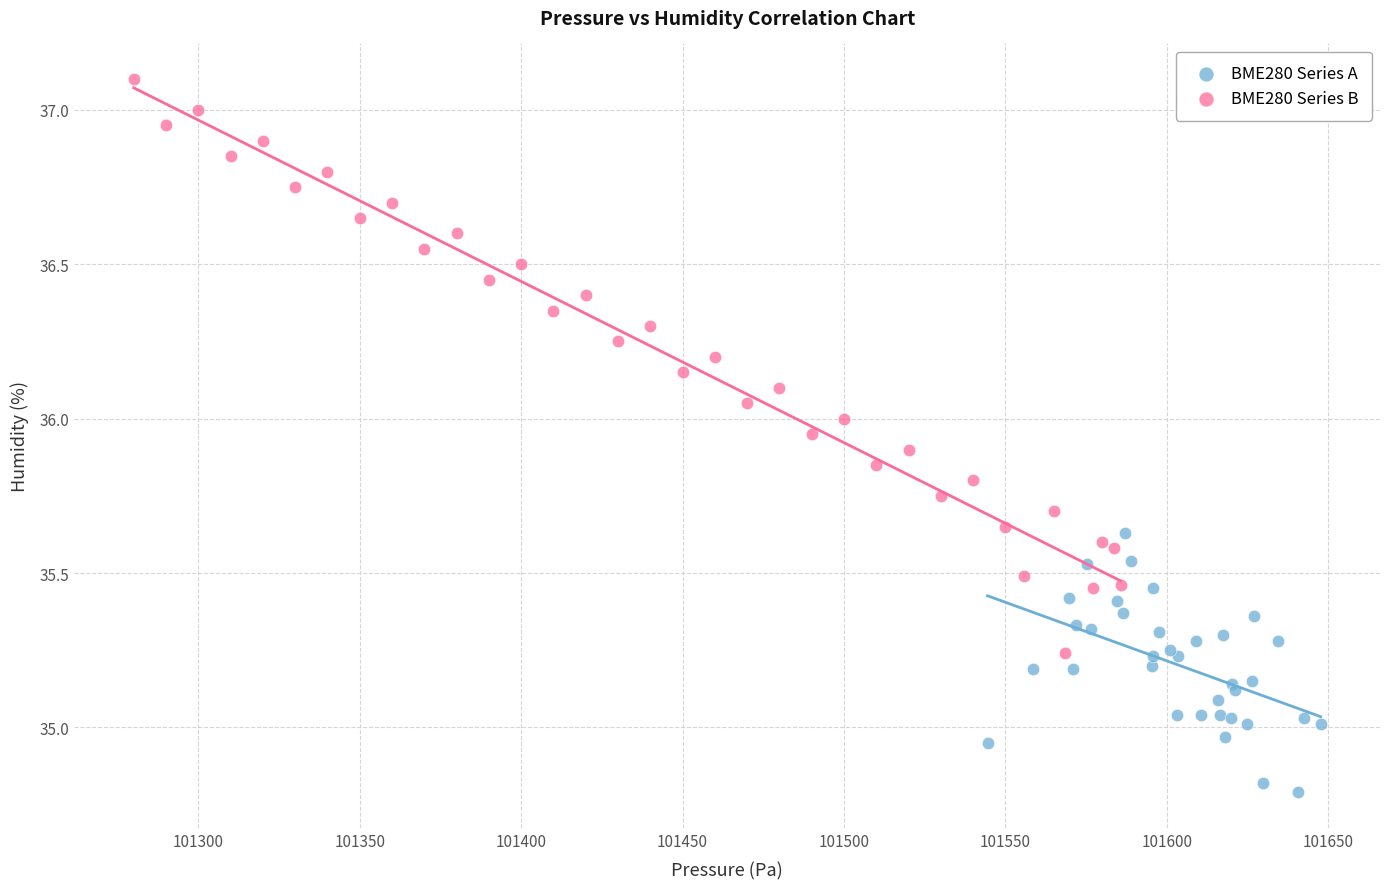

Which series reaches the maximum Y coordinate?

BME280 Series B